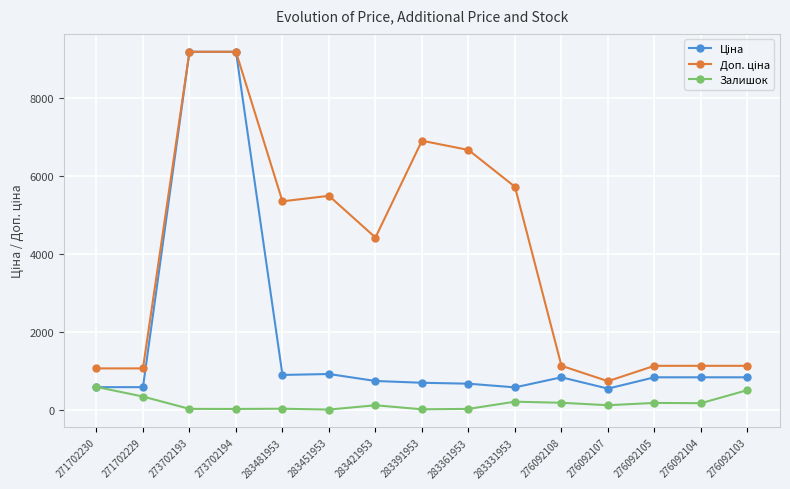

How many lines are shown in the chart?

3